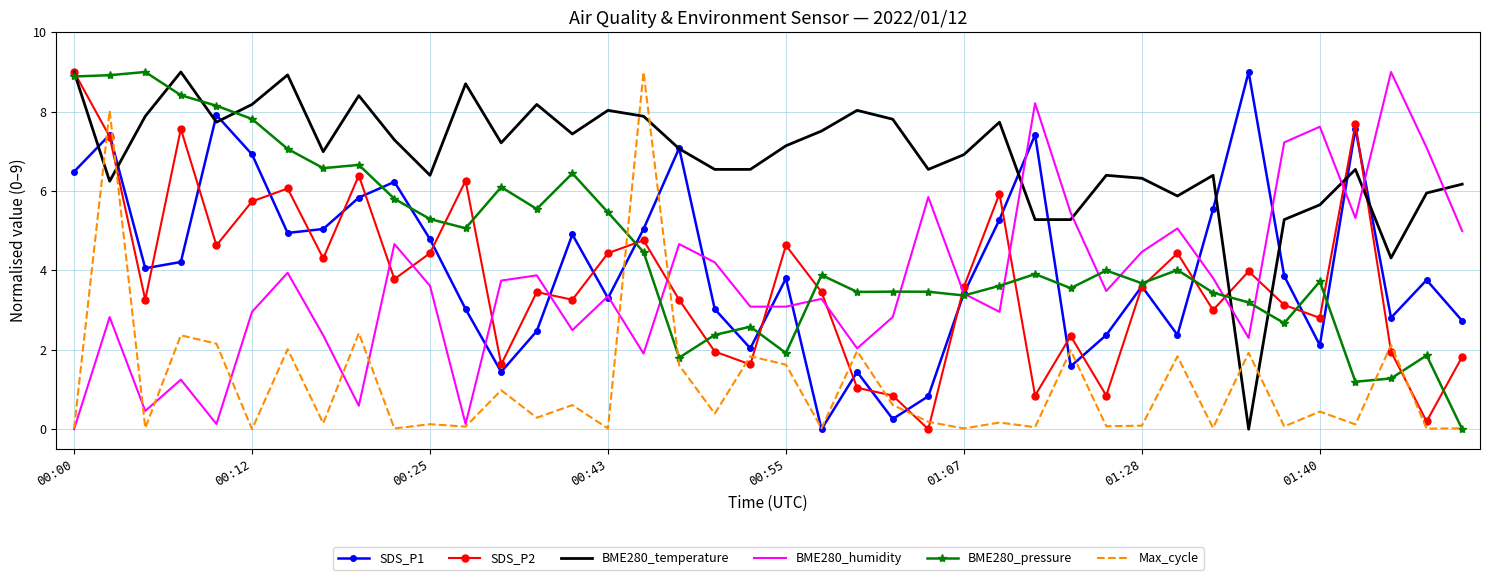

What is the maximum value for SDS_P2?

9.0